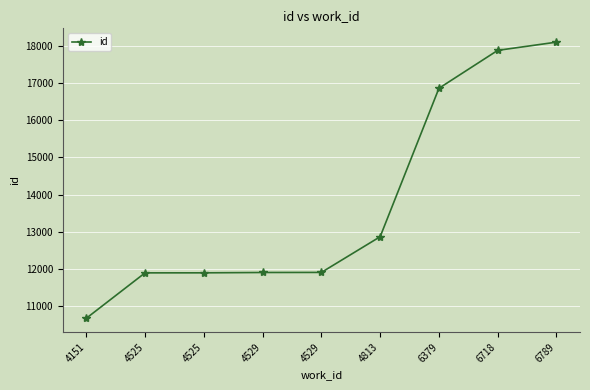

How many values are below 11908?

4